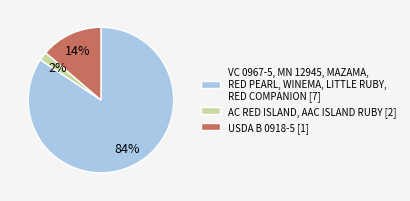

How many slices are in this pie chart?

3